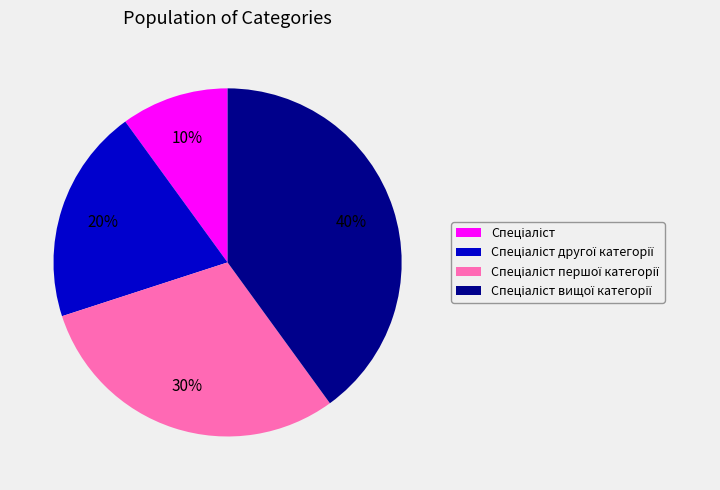

To the nearest percent, what is the difference between the largest and smallest slice percentages?

30%